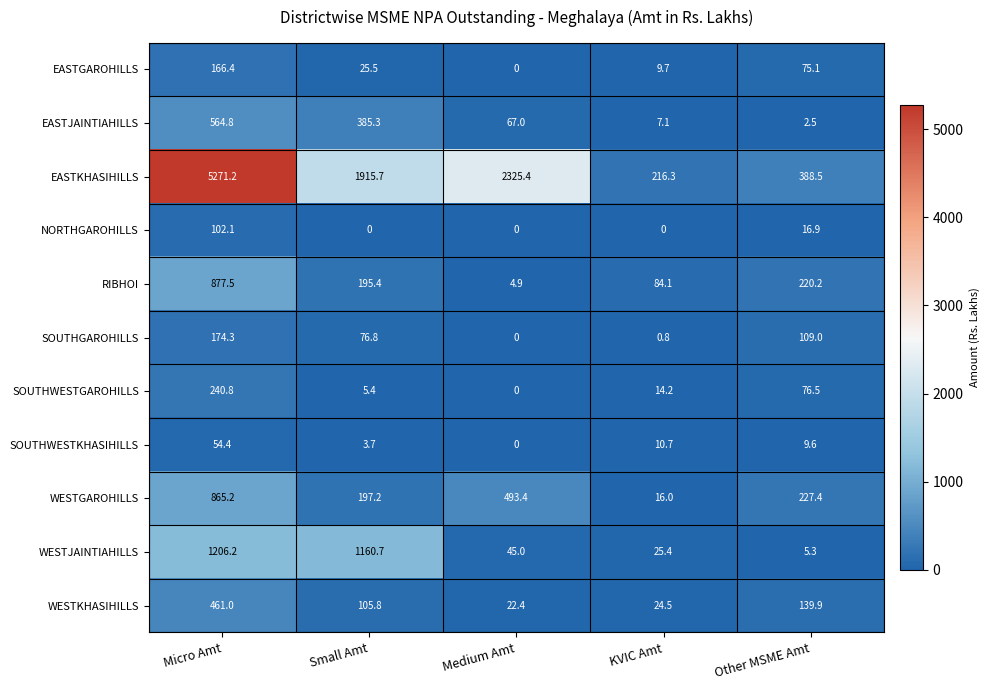

At which label does WESTKHASIHILLS reach its peak?

Micro Amt